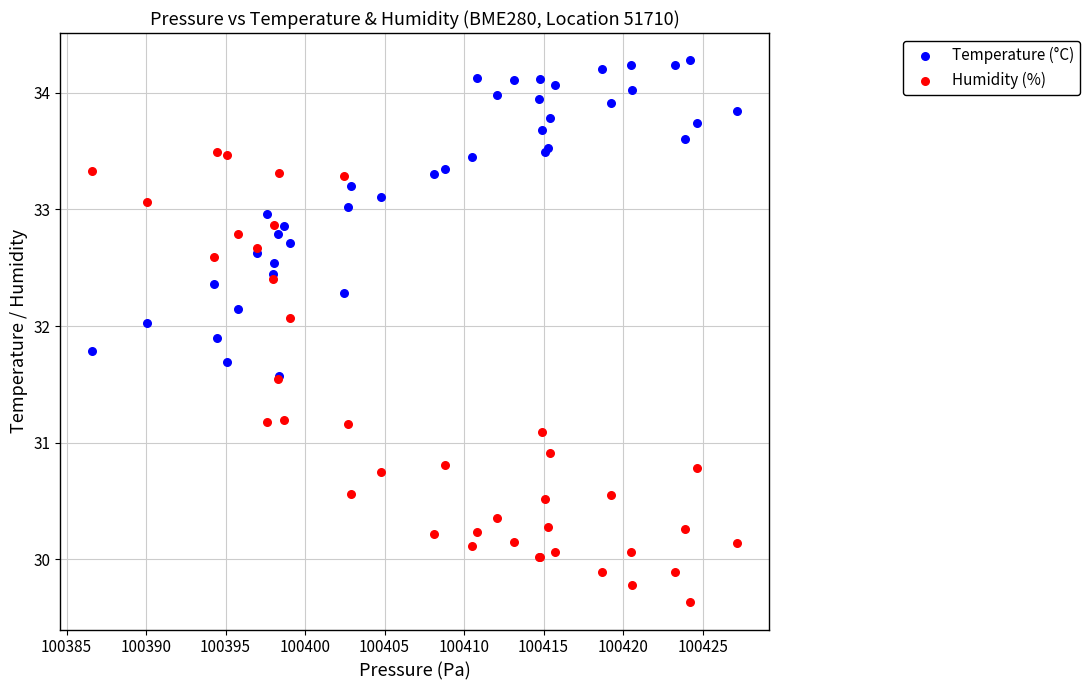

What are all the series names shown in the legend?

Temperature (°C), Humidity (%)